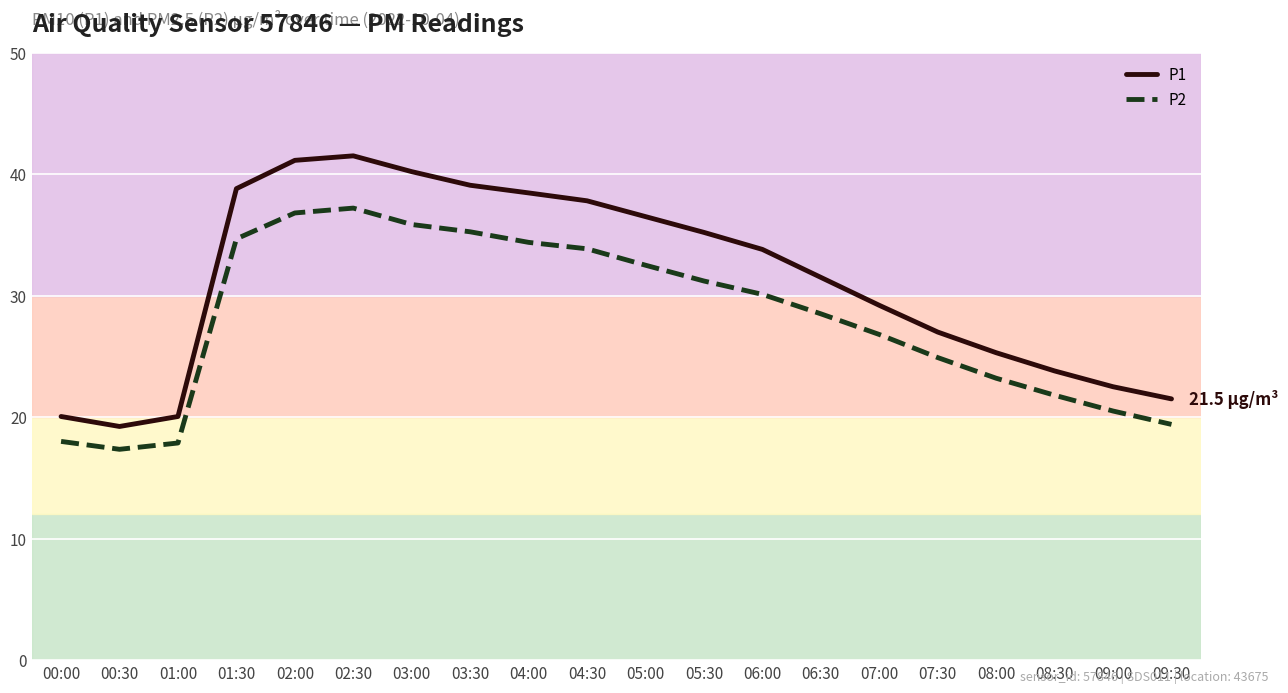

True or false: P1 and P2 intersect in this chart.

False